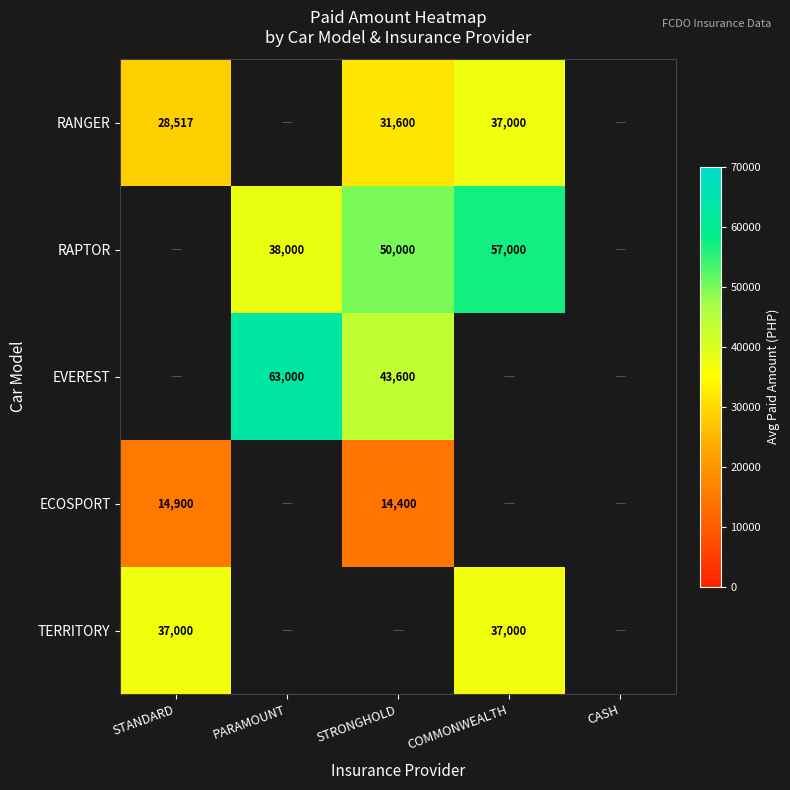

Is the value of RANGER at STANDARD greater than the value of ECOSPORT at STRONGHOLD?

Yes